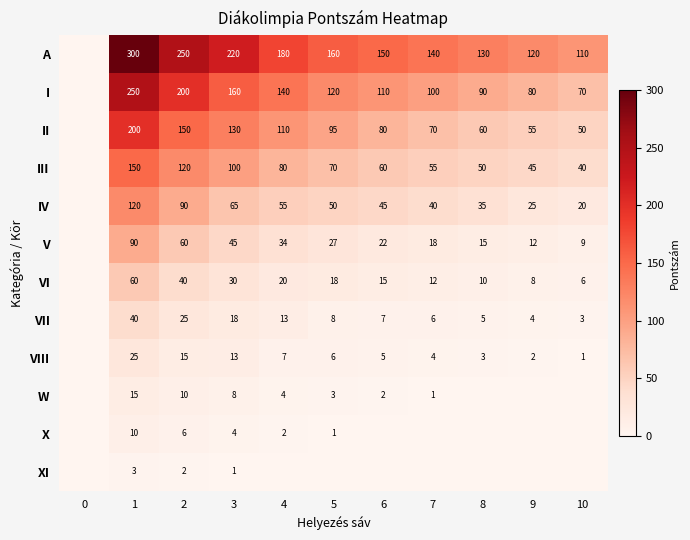

The VI series shows 10 at 8. True or false?

True